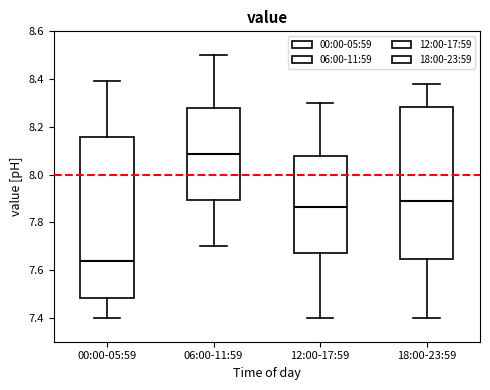

Which box has the highest median line?

06:00-11:59